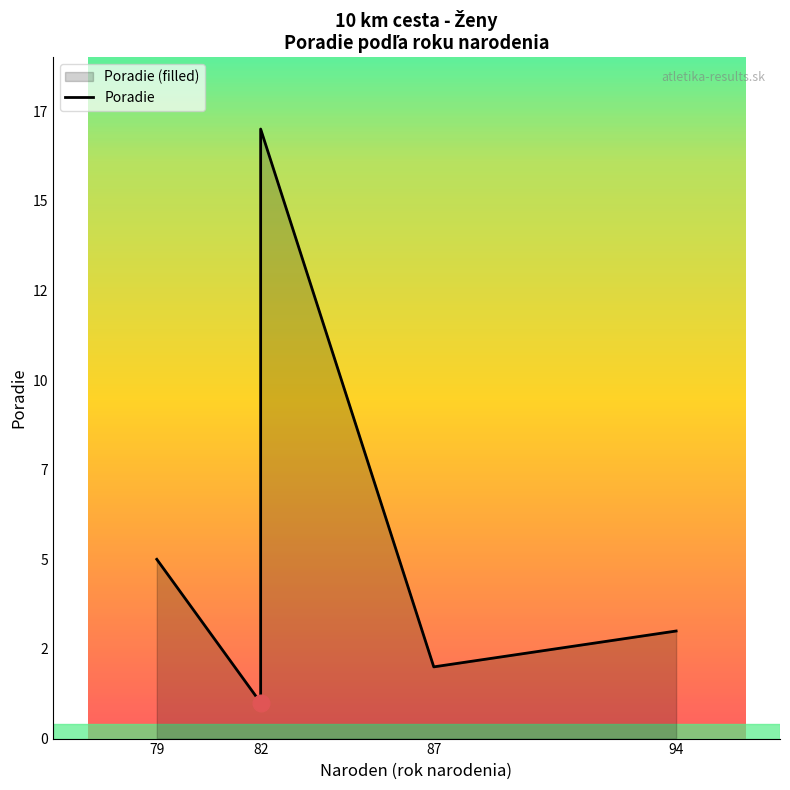

What is the ratio of the value at 79 to the value at 82?

5.0